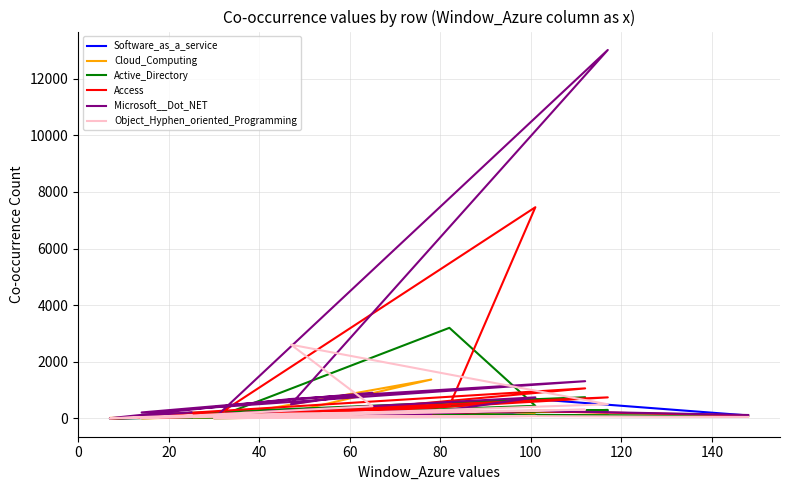

True or false: Access and Object_Hyphen_oriented_Programming cross at least once.

True